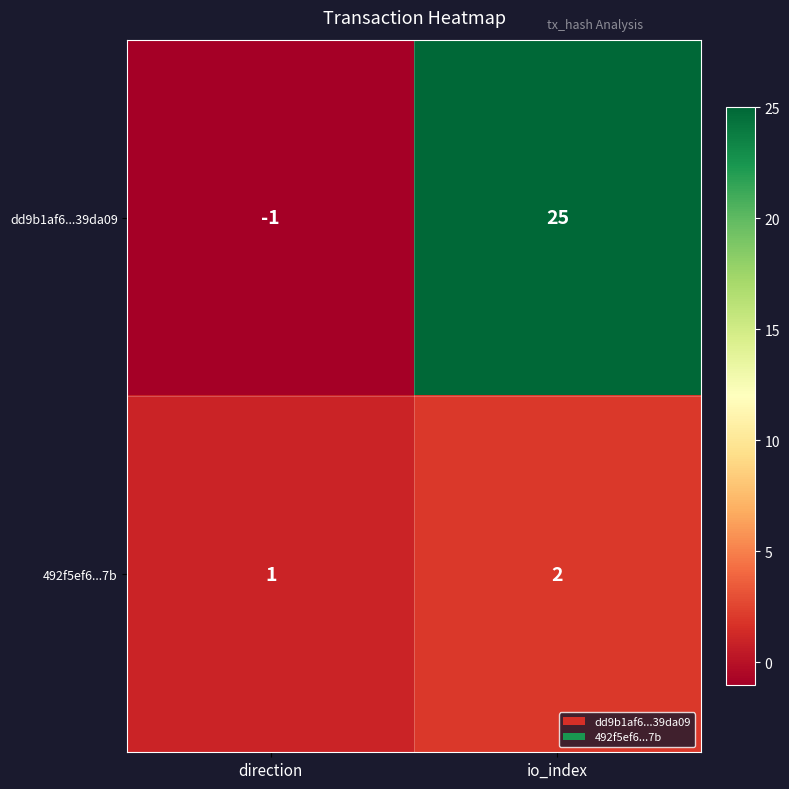

Which series has the largest total across all categories?

dd9b1af6...39da09